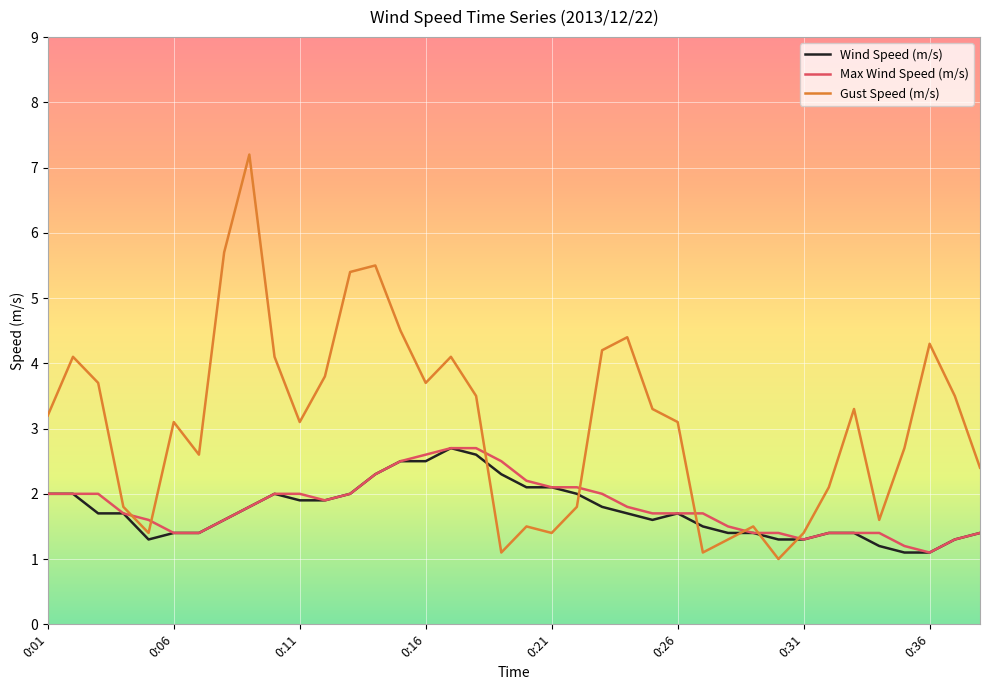

Does the chart have visible grid lines?

Yes